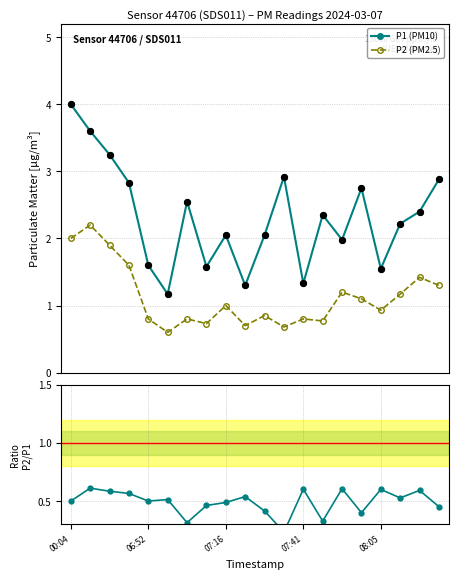

At which category is the sum across all series the highest?

00:04